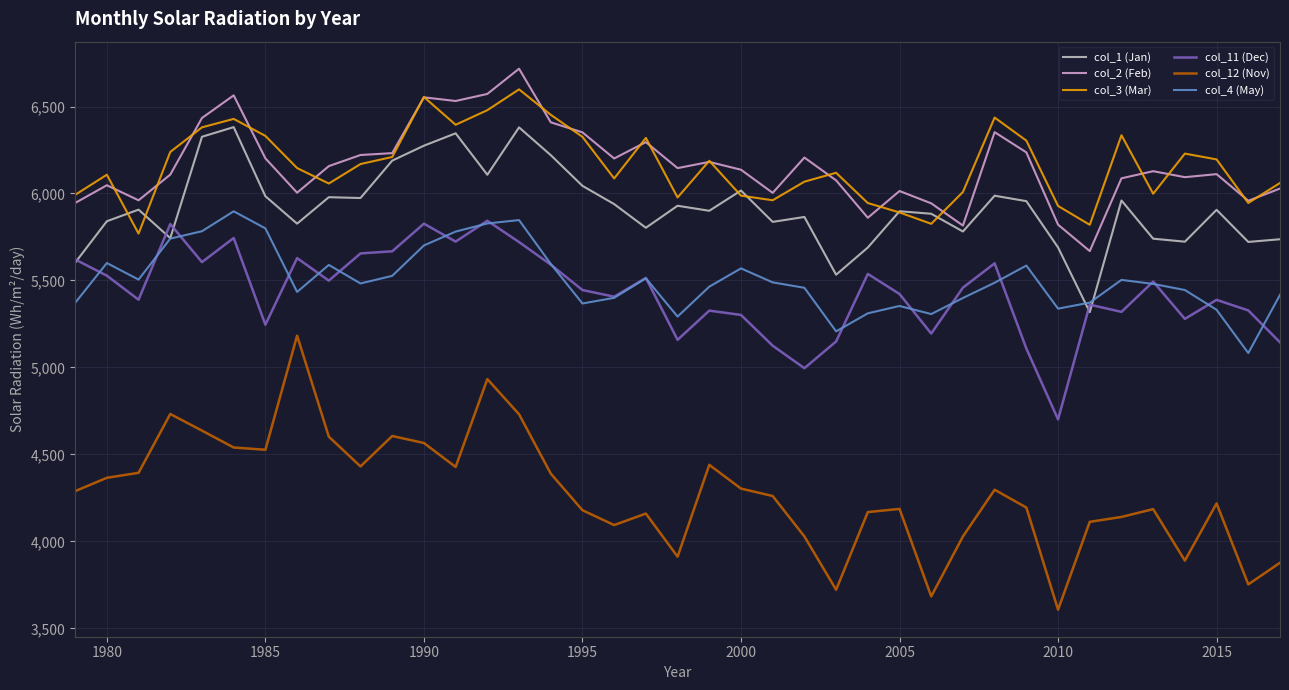

What is the maximum value for col_1 (Jan)?

6381.5